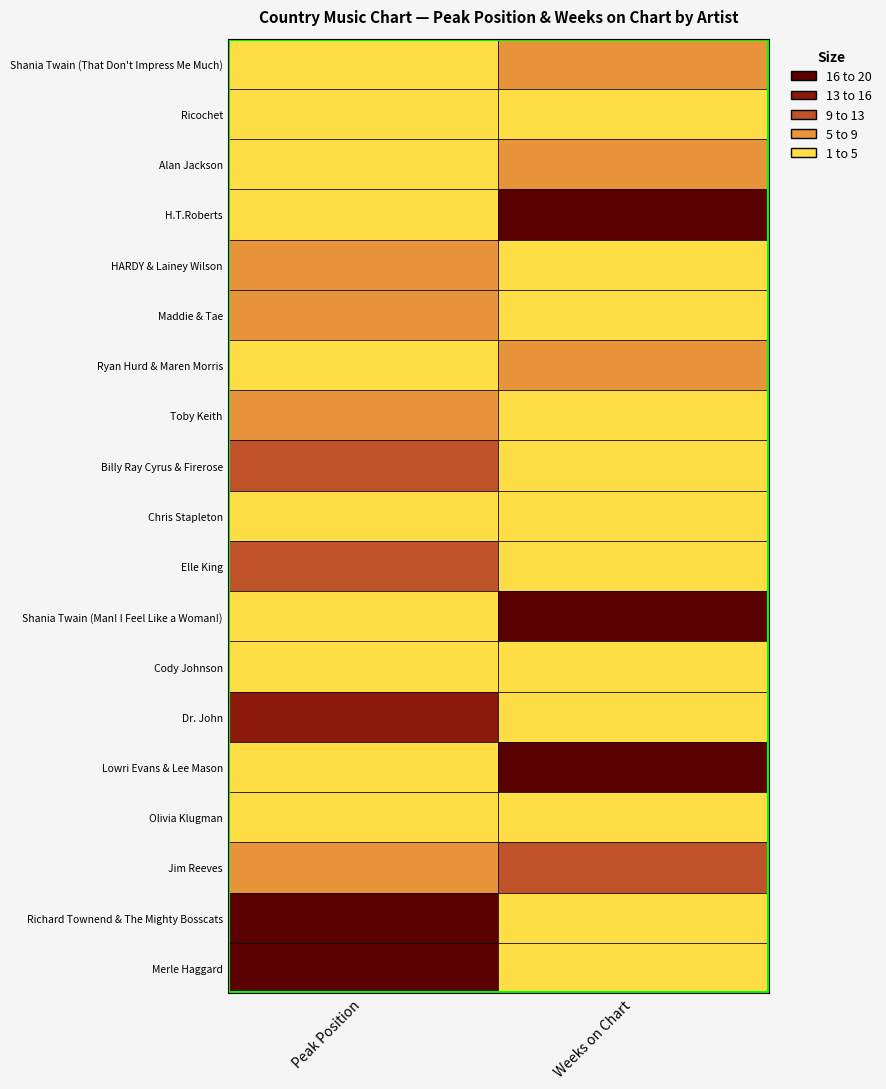

The value of Weeks on Chart at 3 is 70. True or false?

True